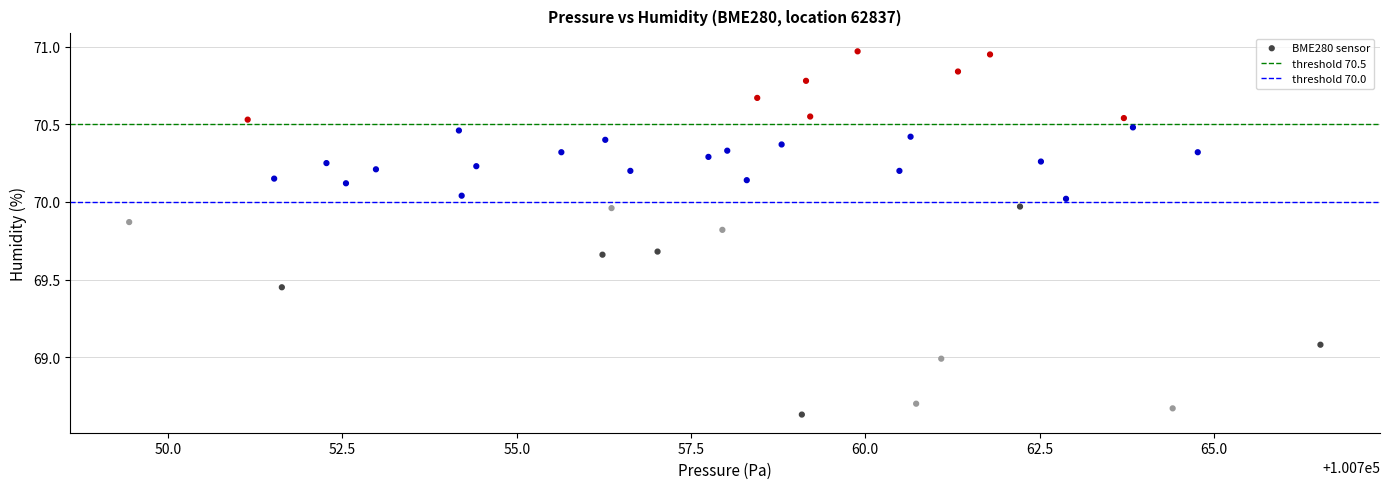

What is the range of Y values (max minus min)?

2.3